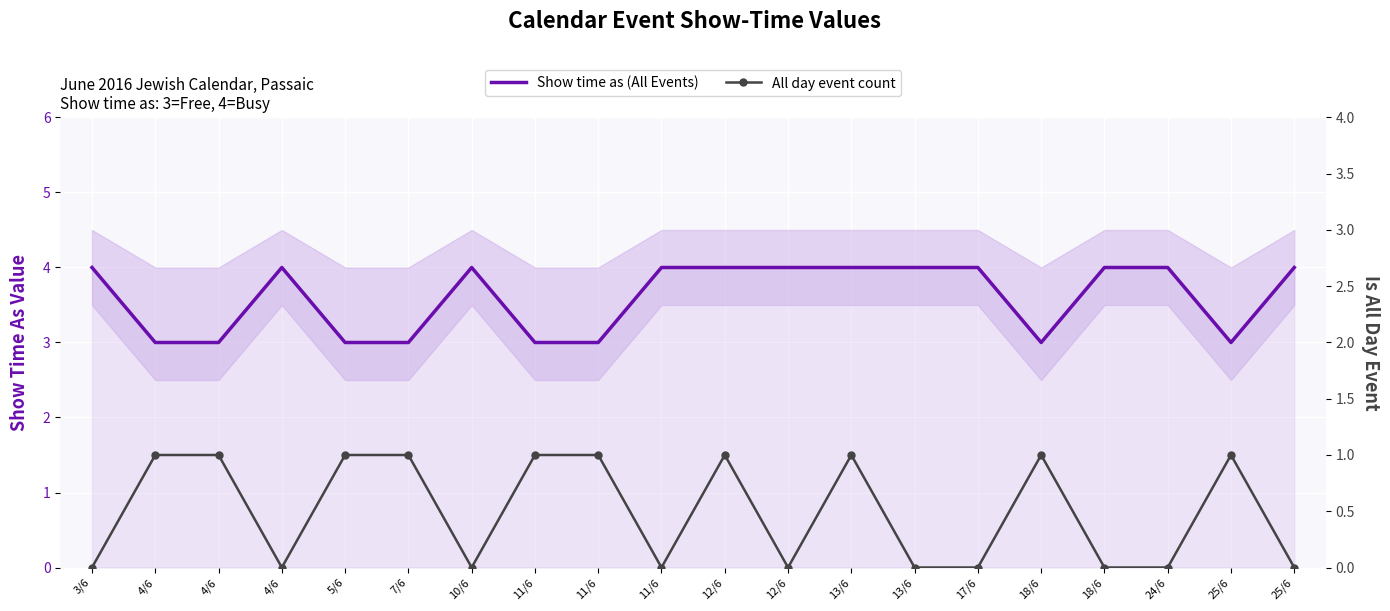

What value does the Show time as (All Events) series have at 25/6?

4